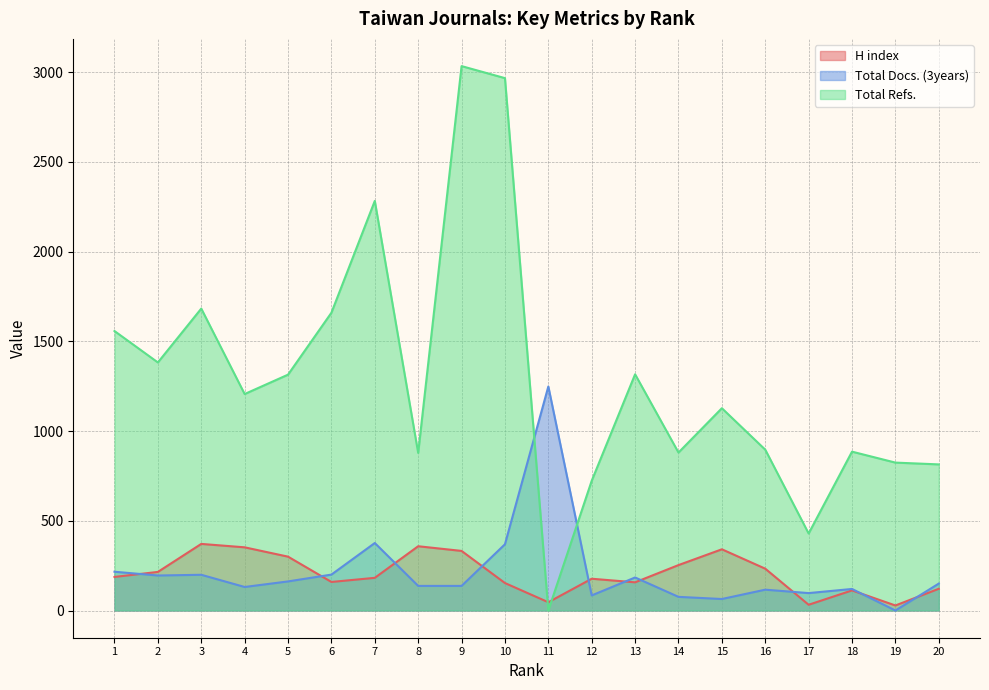

Which series has the largest range (max minus min)?

Total Refs.